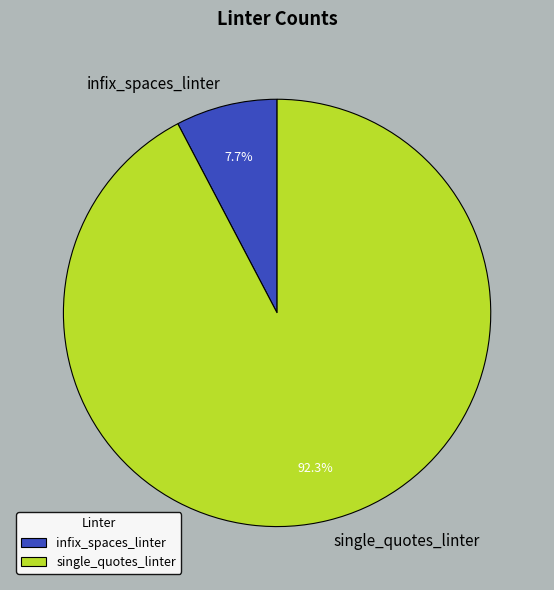

Do infix_spaces_linter and single_quotes_linter together represent more than half of the pie?

Yes